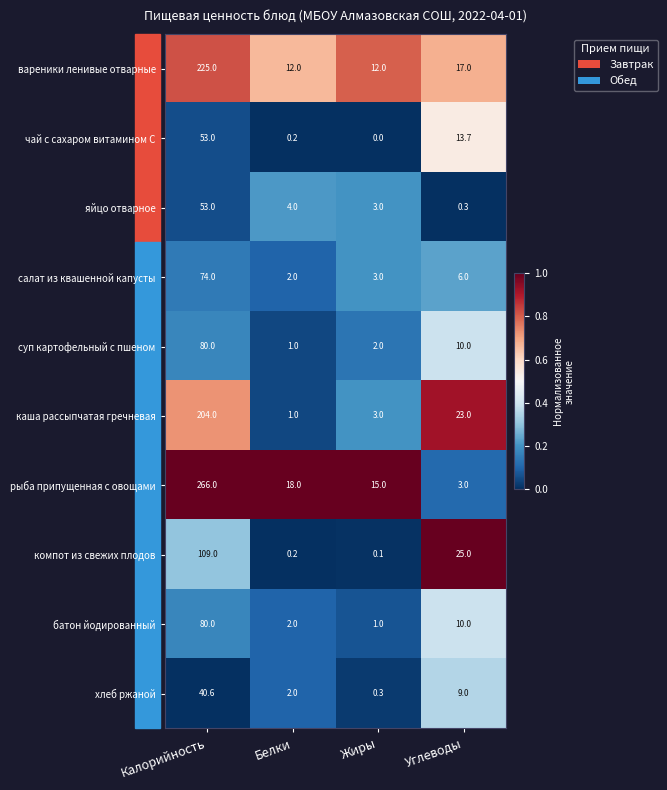

What is the minimum value for суп картофельный с пшеном?

1.0